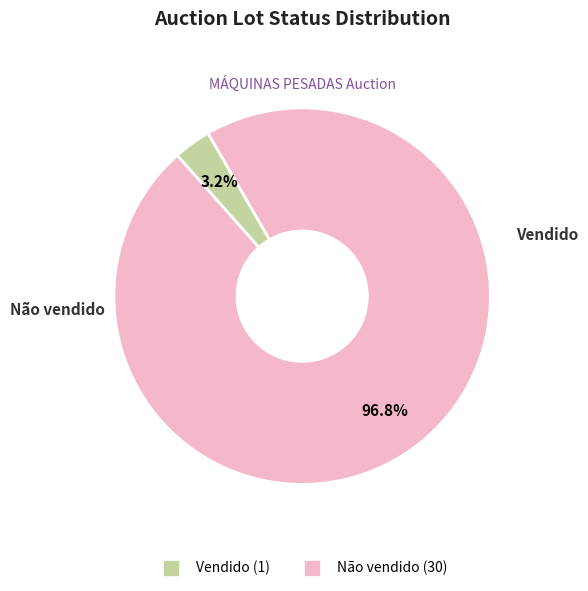

To the nearest percent, what is the difference between the Não vendido and Vendido slice percentages?

94%